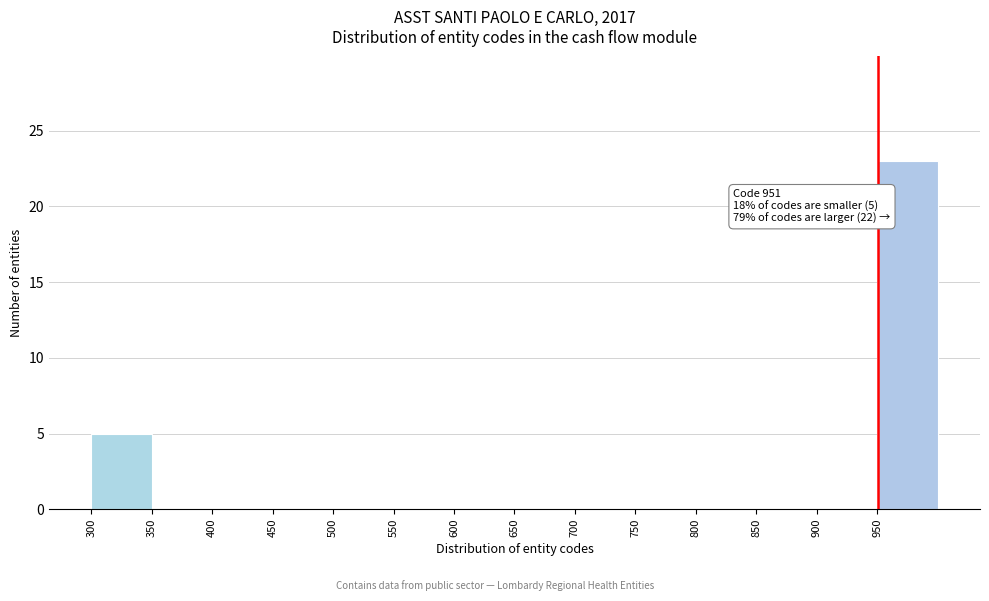

Over which range of the x-axis is the bar tallest?

950 to 1000